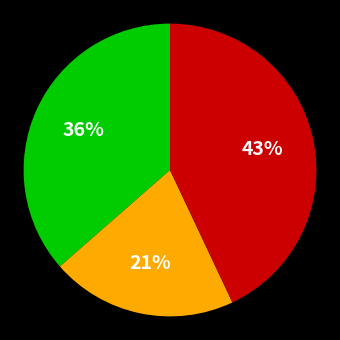

To the nearest percent, what is the difference between the largest and smallest slice percentages?

22%